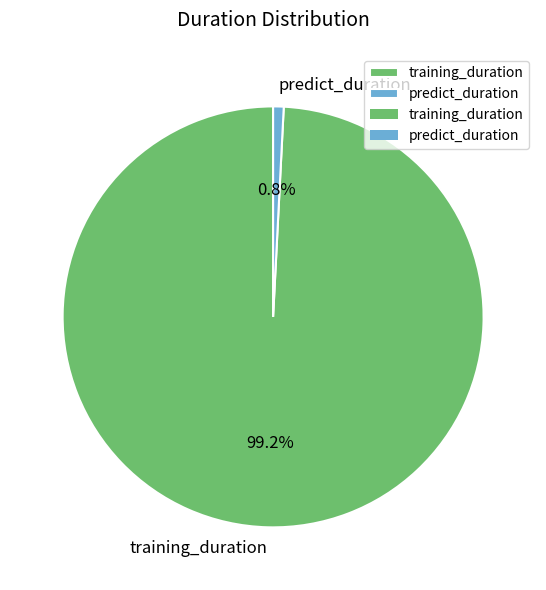

Is there any slice that represents more than half of the pie?

Yes